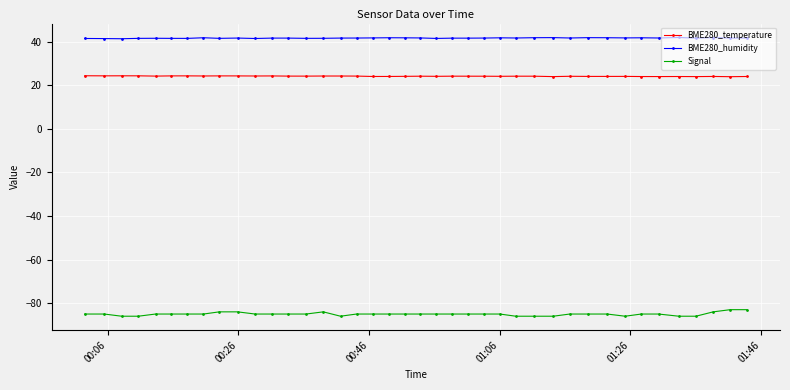

What is the sum of all Signal values?

-3401.0